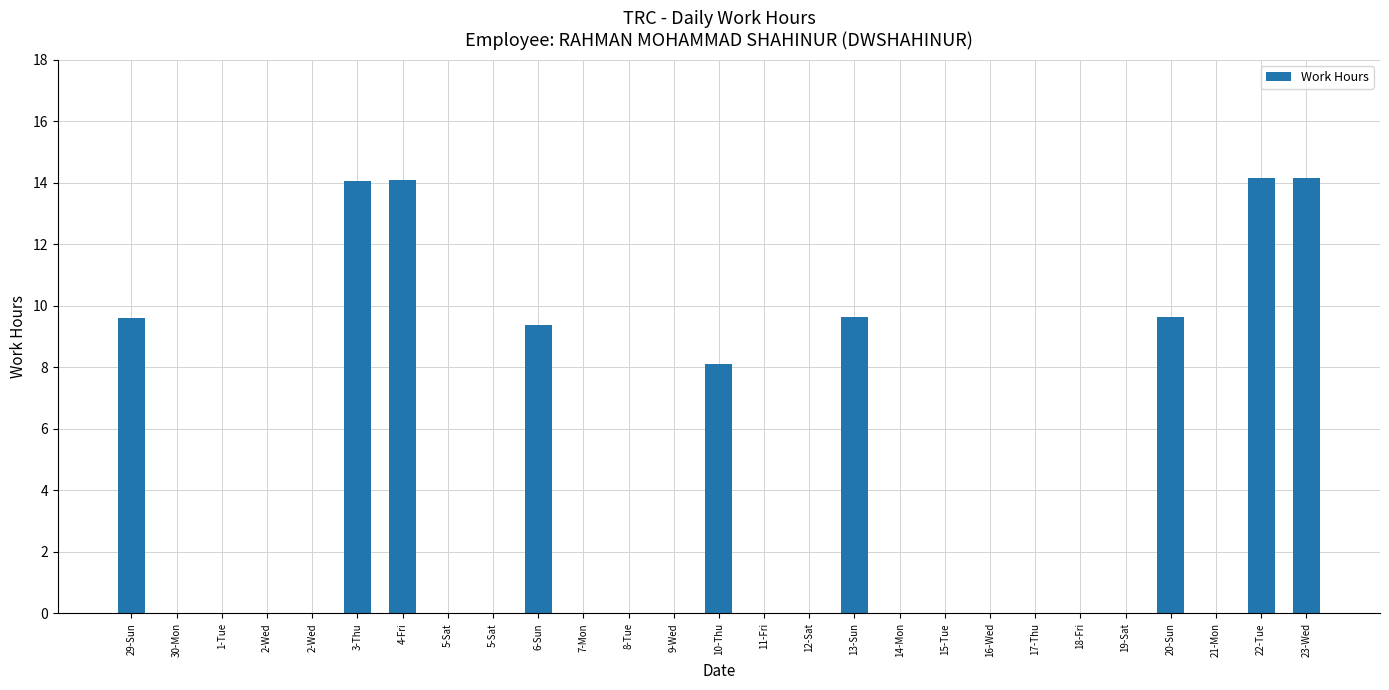

Which category has the lowest value across all series?

30-Mon